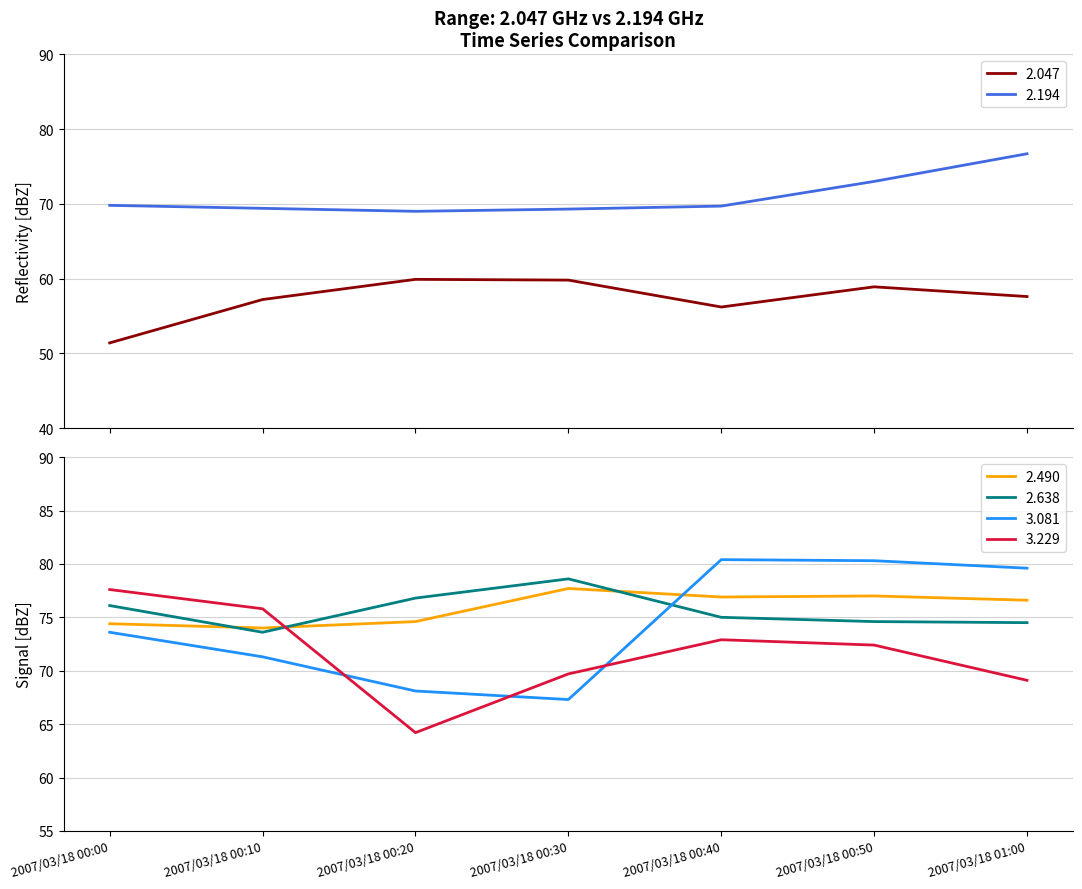

Count the number of categories in the chart.

7